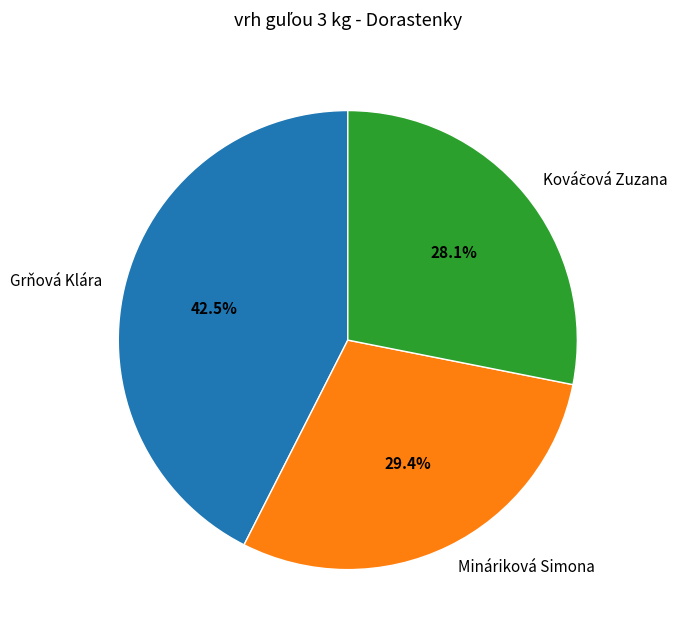

True or false: Grňová Klára accounts for 32% of the total.

False